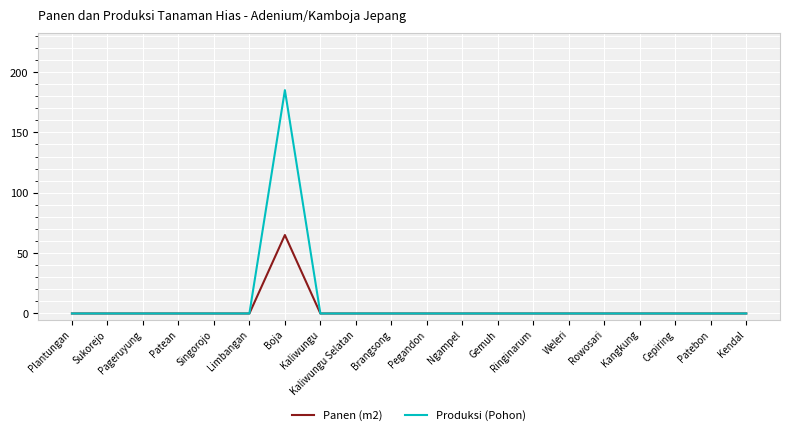

How many categories are shown in the chart?

20